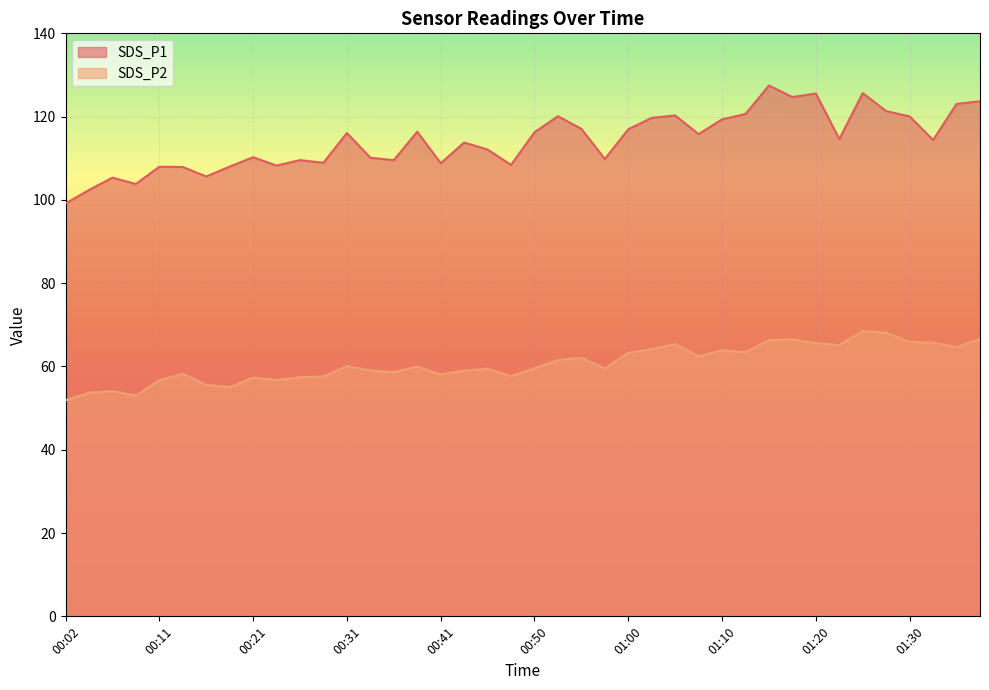

At which category is the sum across all series the highest?

01:25